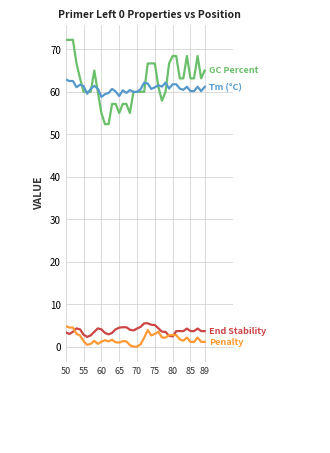

Is this an area chart (filled region under the line)?

No